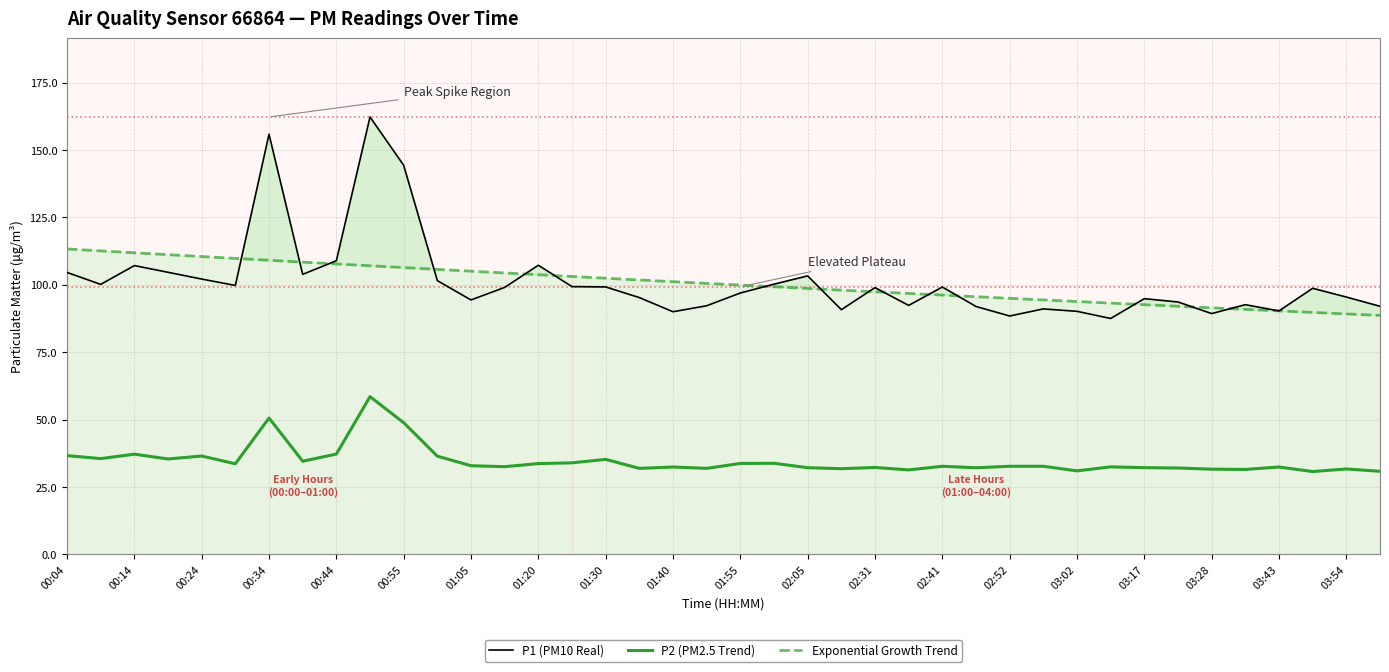

True or false: P1 (PM10 Real) and P2 (PM2.5 Trend) cross at least once.

False